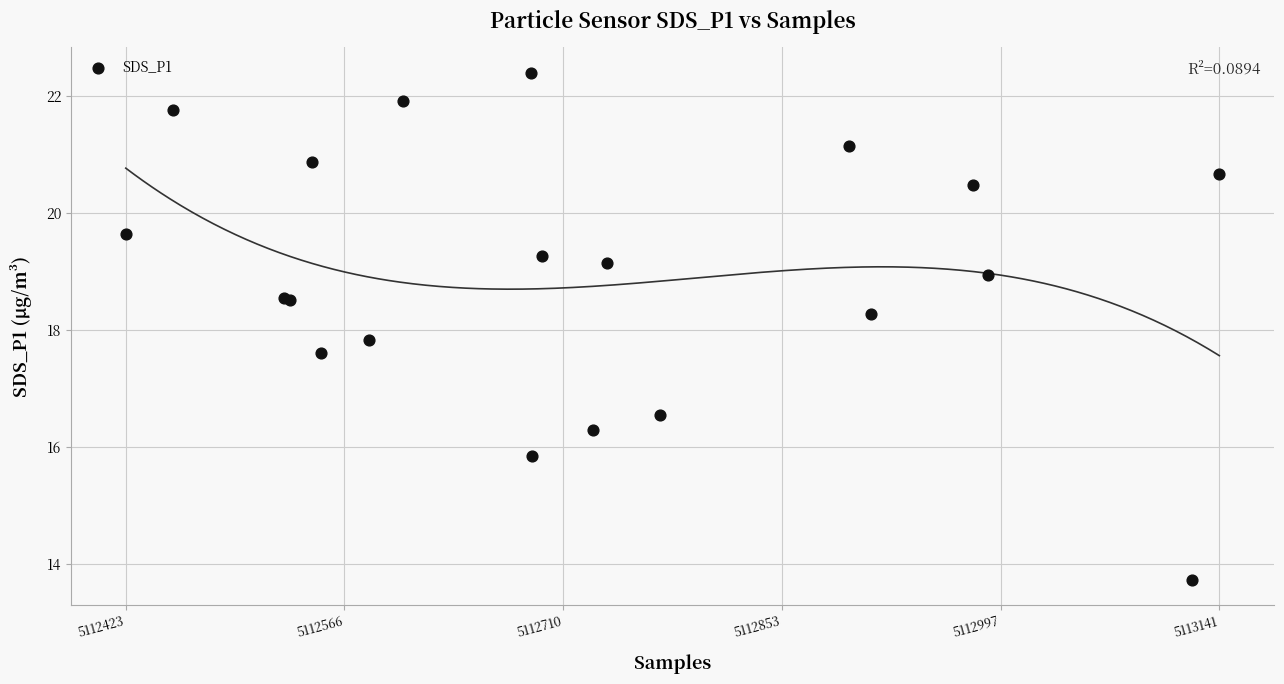

What Y value in the scatter plot is closest to 18?

17.8